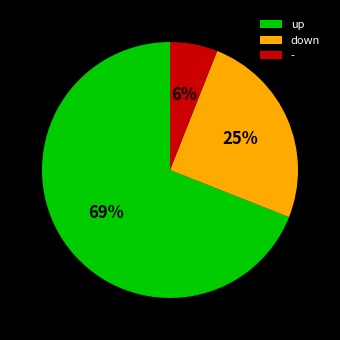

Is the sum of down and up greater than half?

Yes